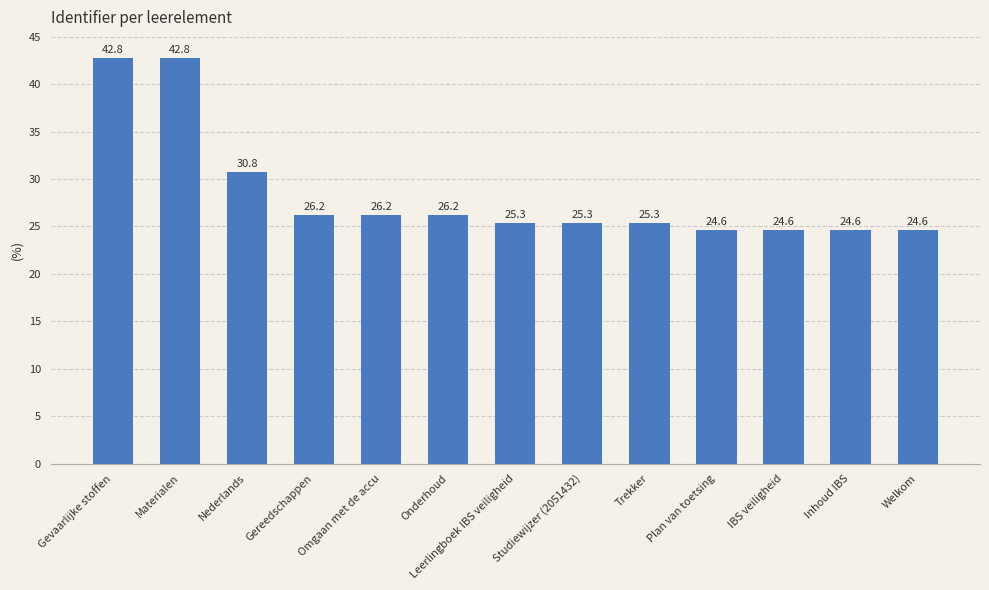

What is the smallest value displayed?

24.6